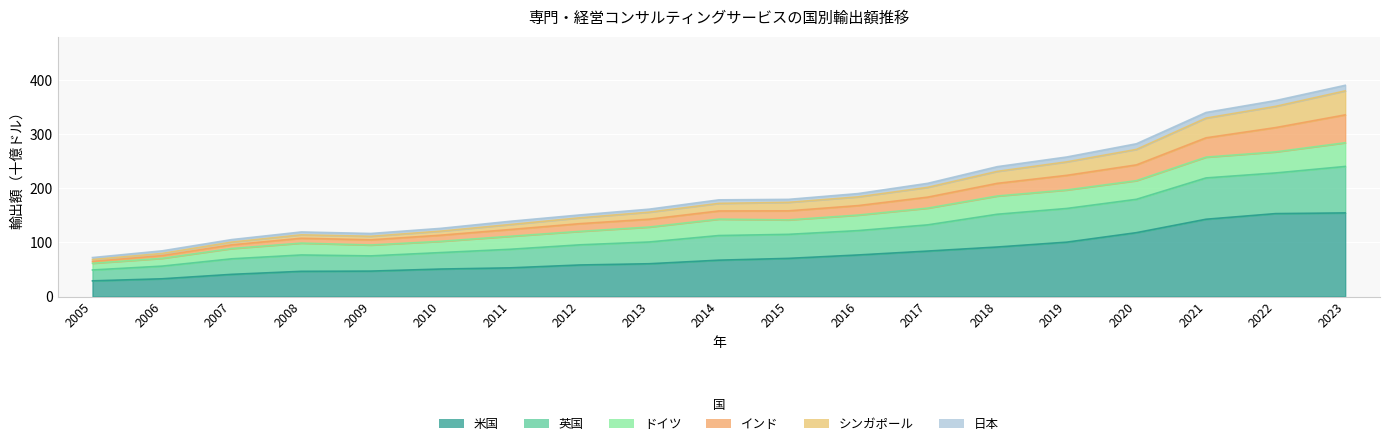

Is it true that 英国 equals 144.0 at 2008?

False